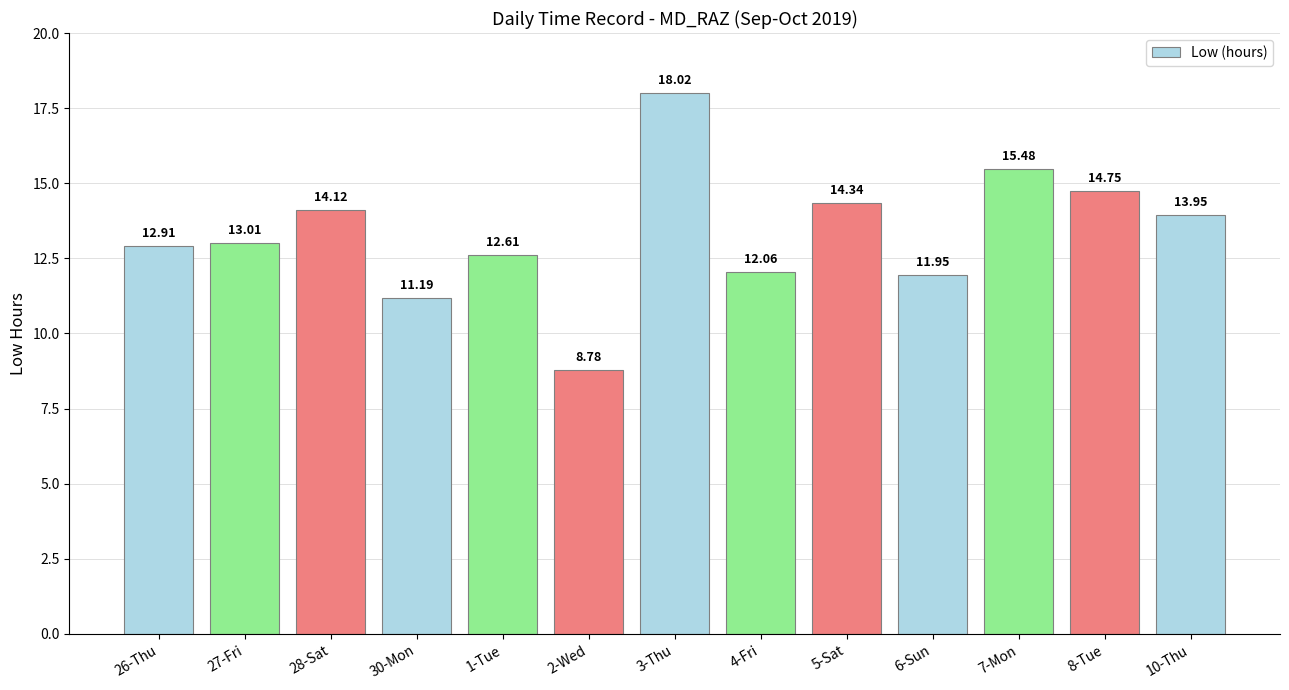

What is the change in value from 26-Thu to 7-Mon?

+2.6